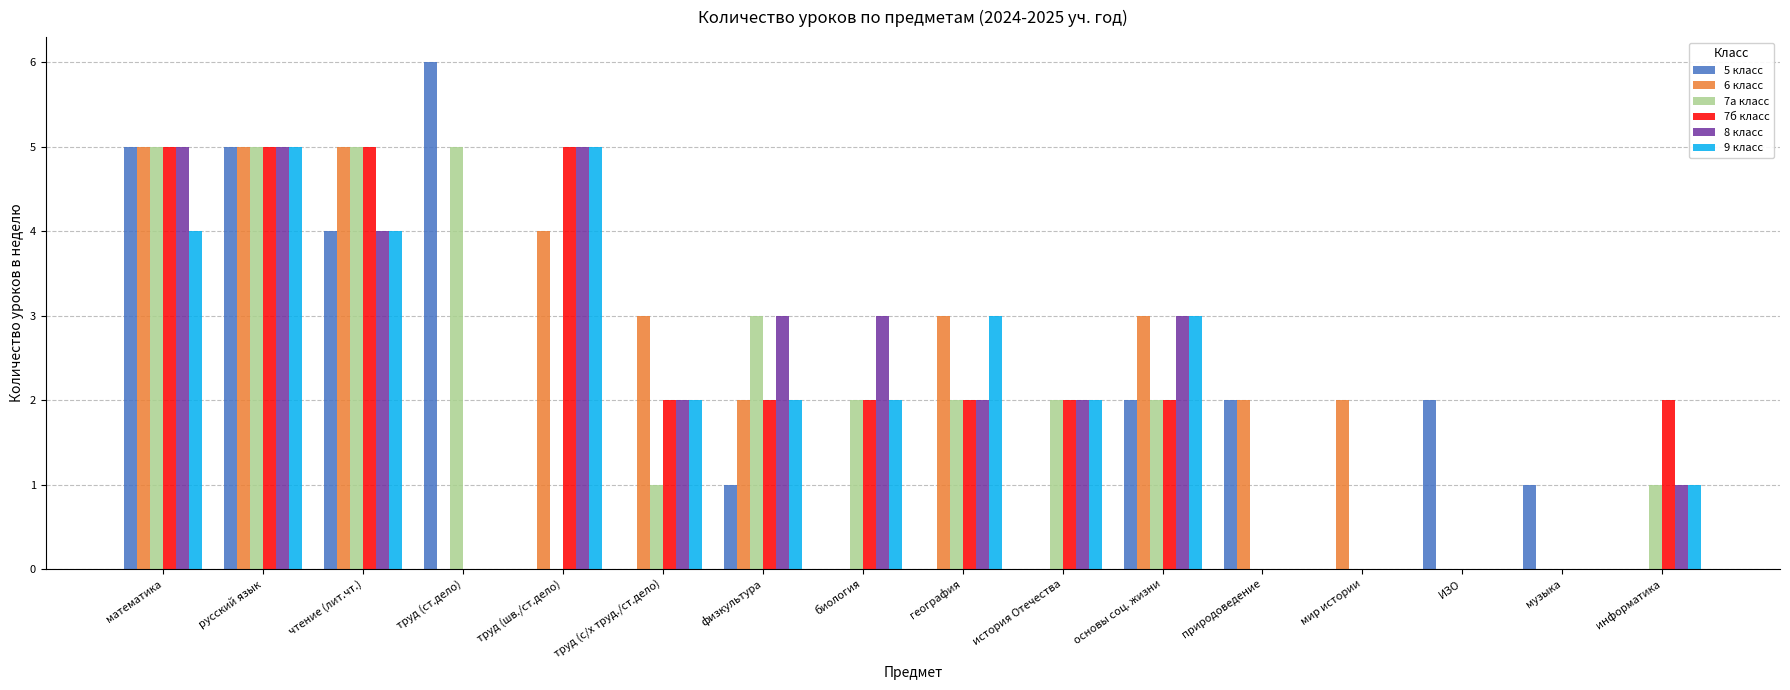

The 7б класс series shows 2 at информатика. True or false?

True